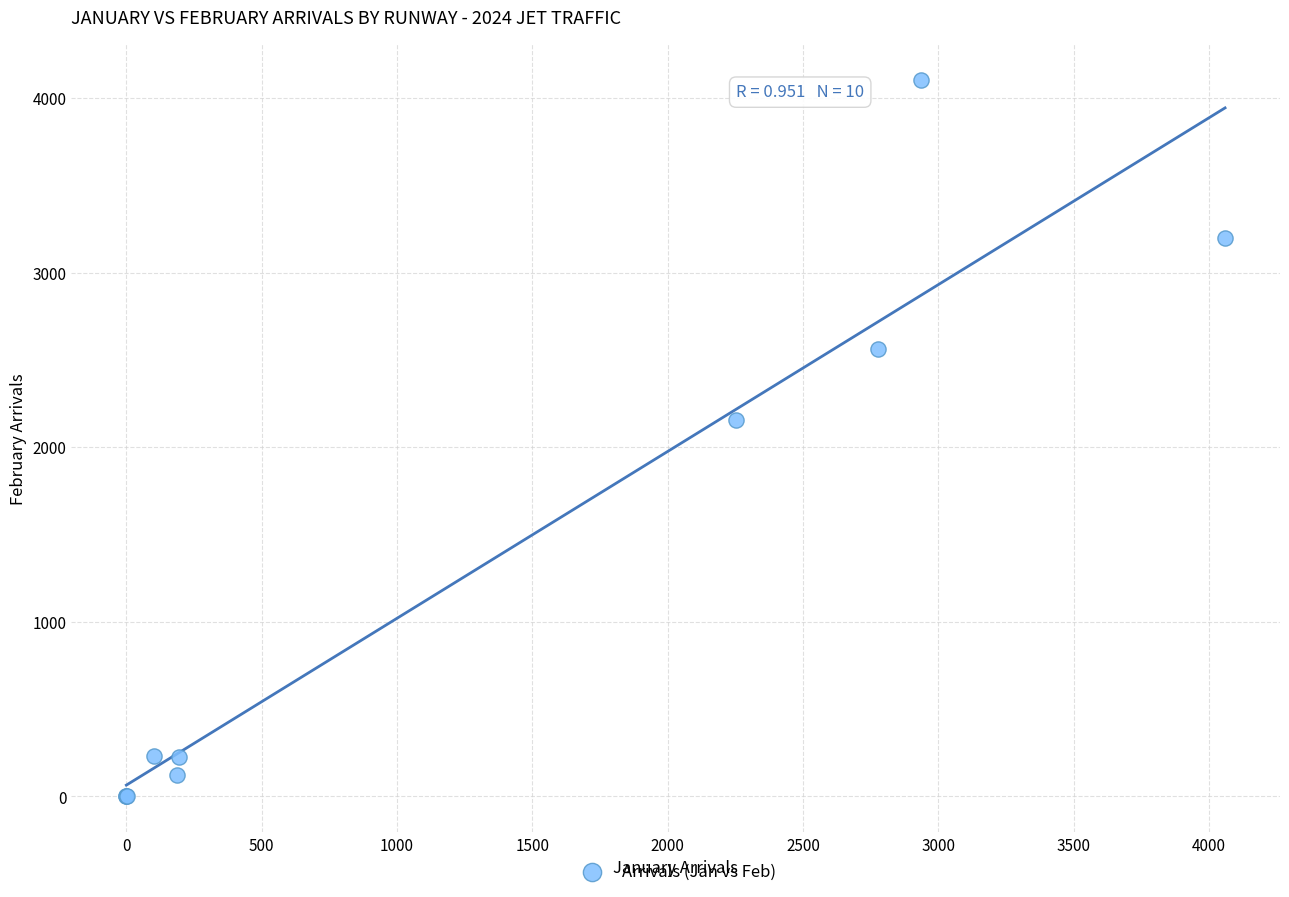

What Y value in the scatter plot is closest to 2051?

2154